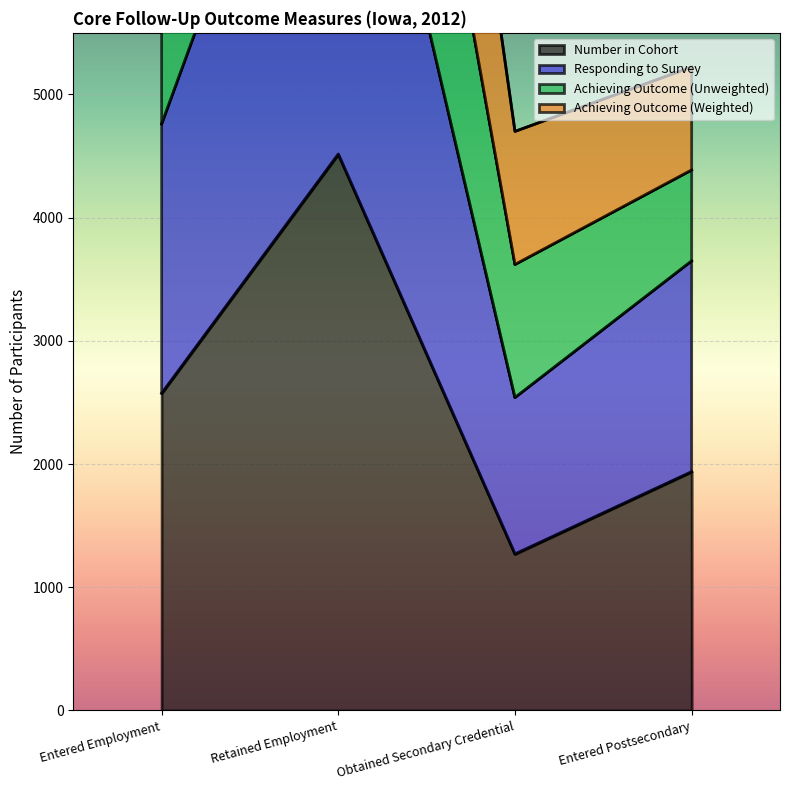

List the labels in order of Number in Cohort value, largest first.

Retained Employment, Entered Employment, Entered Postsecondary, Obtained Secondary Credential